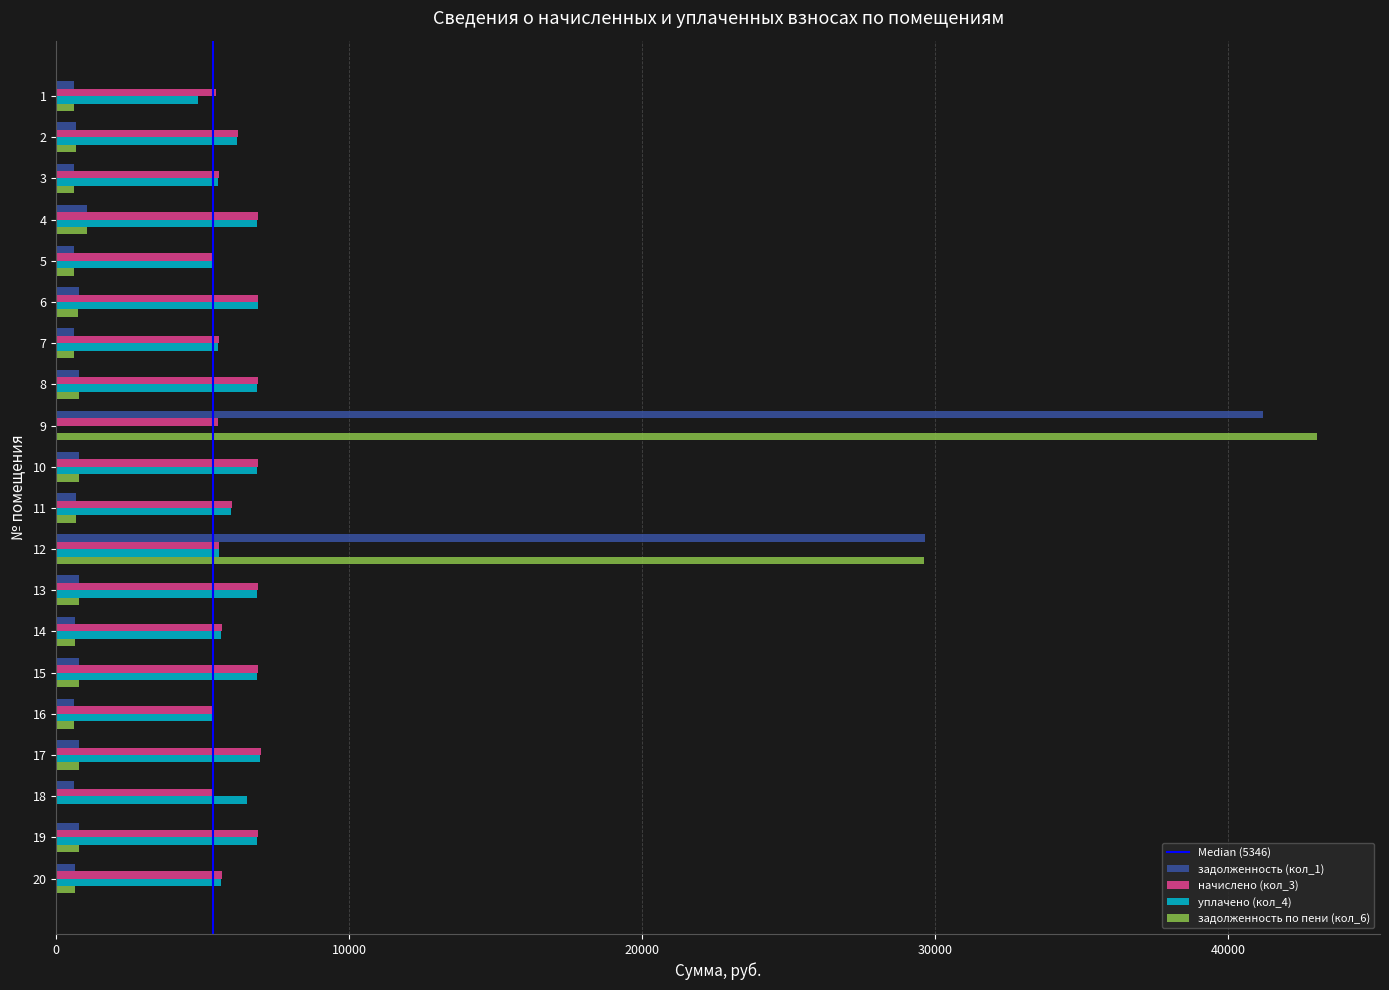

How many categories are shown in the chart?

20